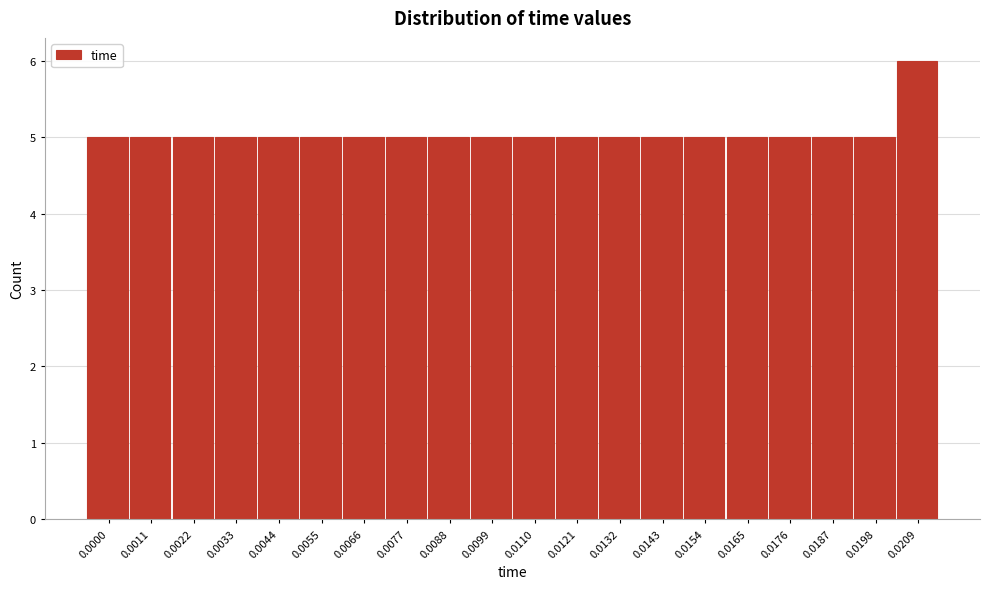

Reading left to right, transcribe all the data shown in this chart.

5	5	5	5	5	5	5	5	5	5	5	5	5	5	5	5	5	5	5	6